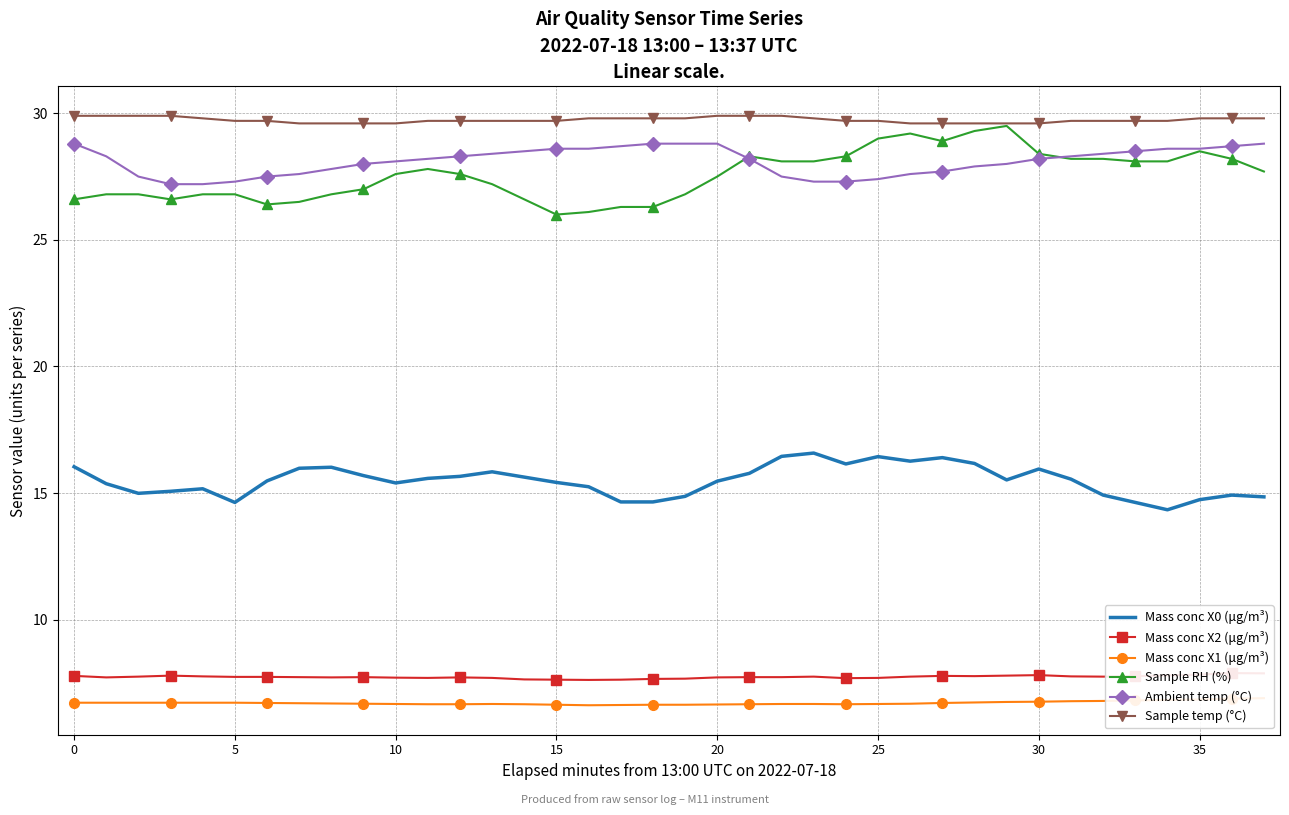

Which series changed the most between 13 and 21?

Sample RH (%)